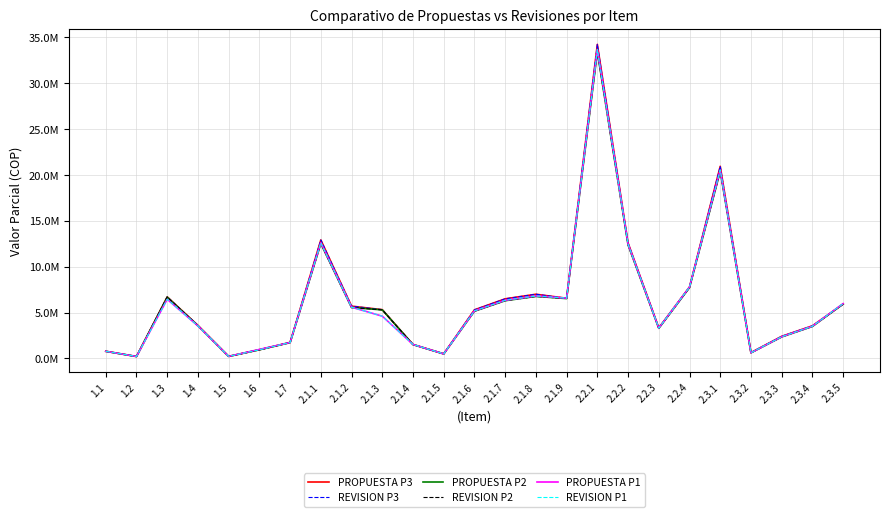

Does the chart have visible grid lines?

Yes